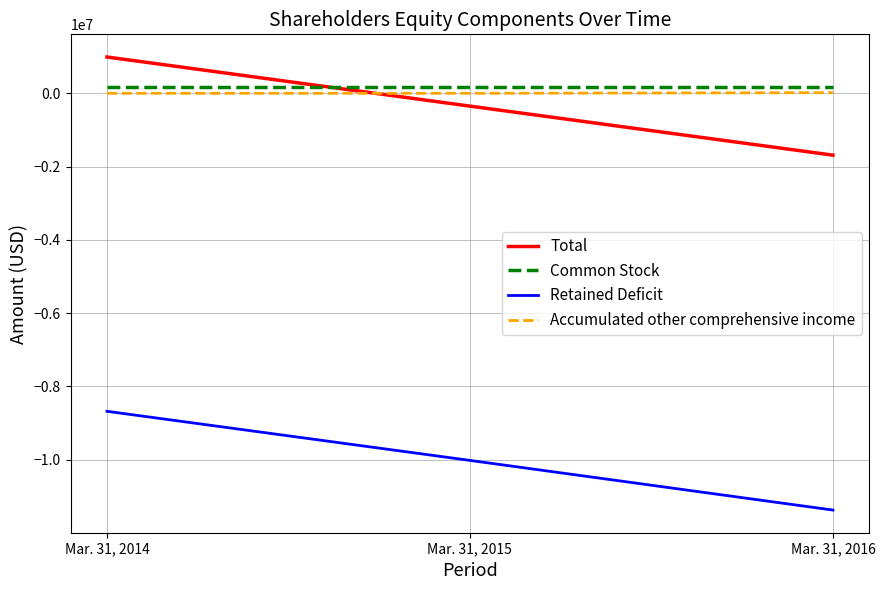

The value of Total at Mar. 31, 2014 is 420015. True or false?

False